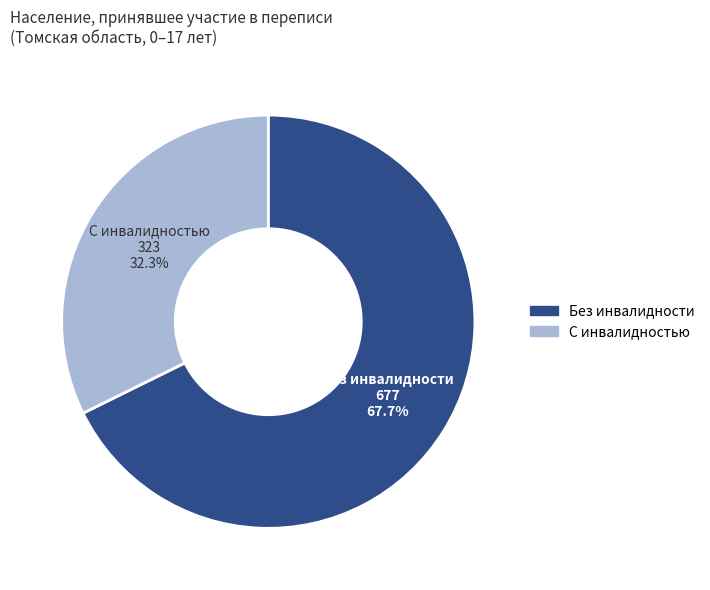

Is there any slice that represents more than half of the pie?

Yes